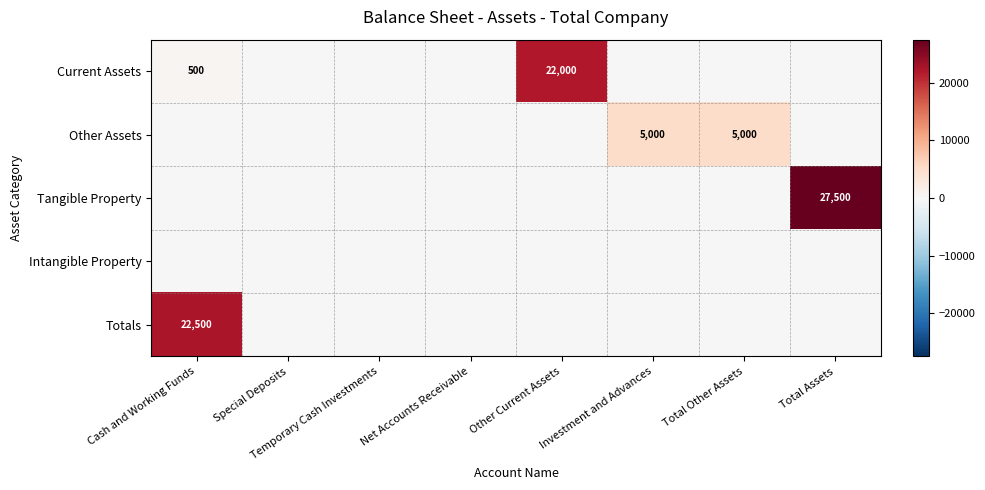

True or false: Totals has a value of 0 at Temporary Cash Investments.

True